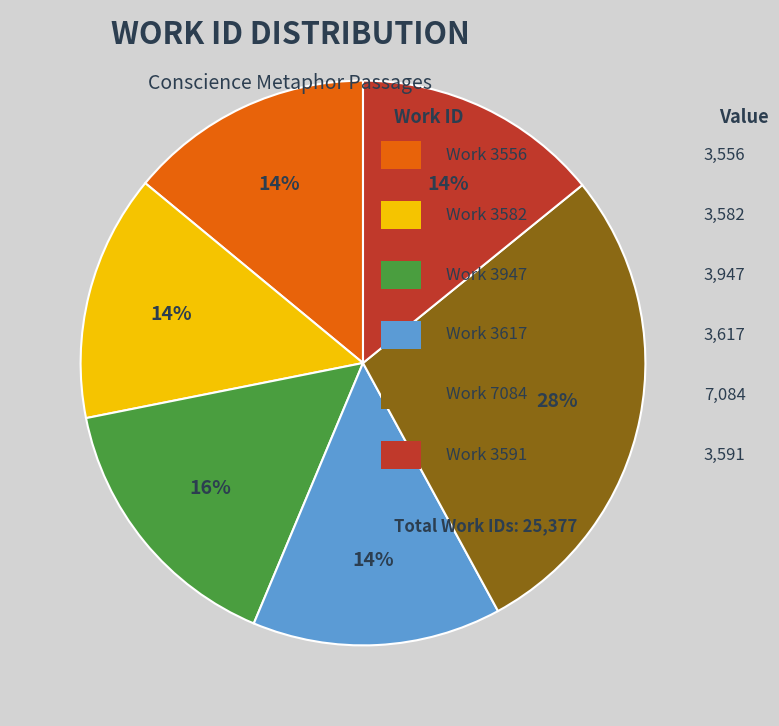

To the nearest percent, what is the difference between the largest and smallest slice percentages?

14%